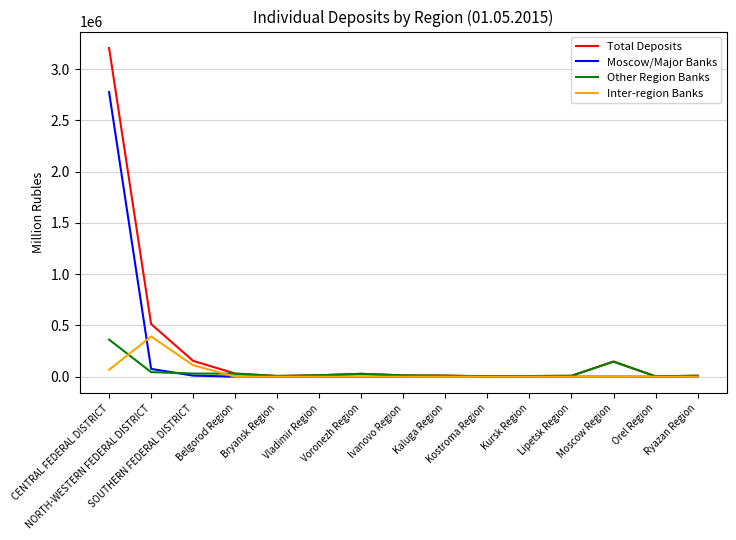

Which series has the largest range (max minus min)?

Total Deposits